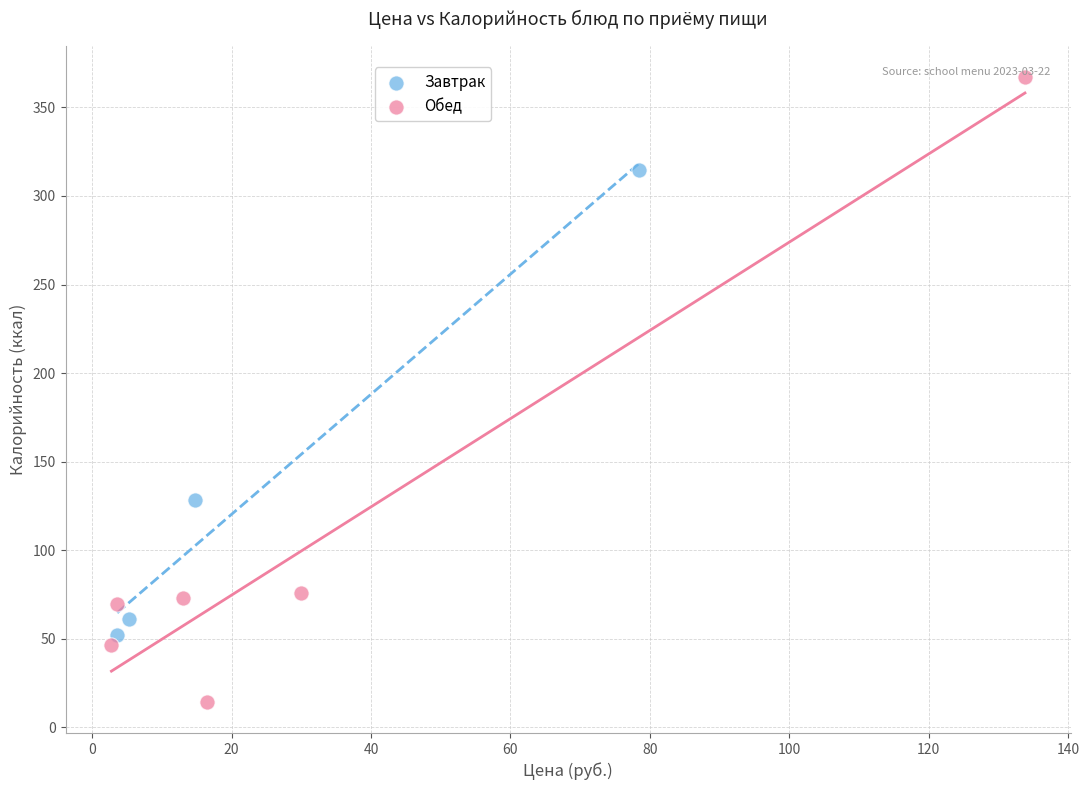

Which series has the largest Y range (max minus min)?

Обед